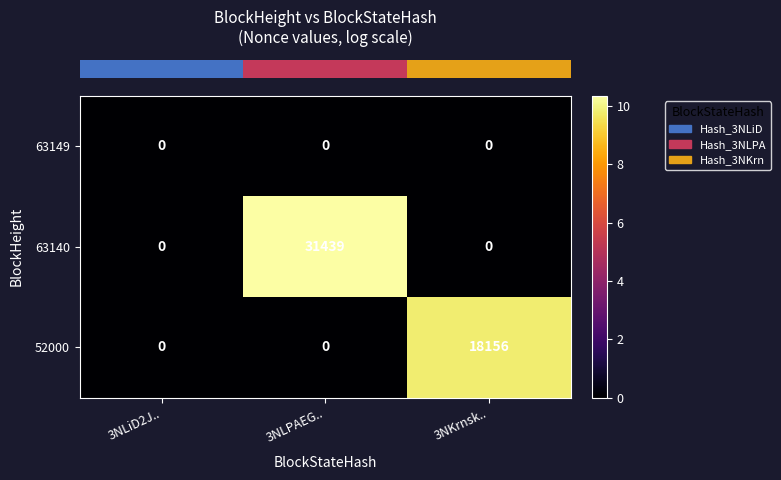

List the series in order of their overall mean, lowest first.

63149, 52000, 63140